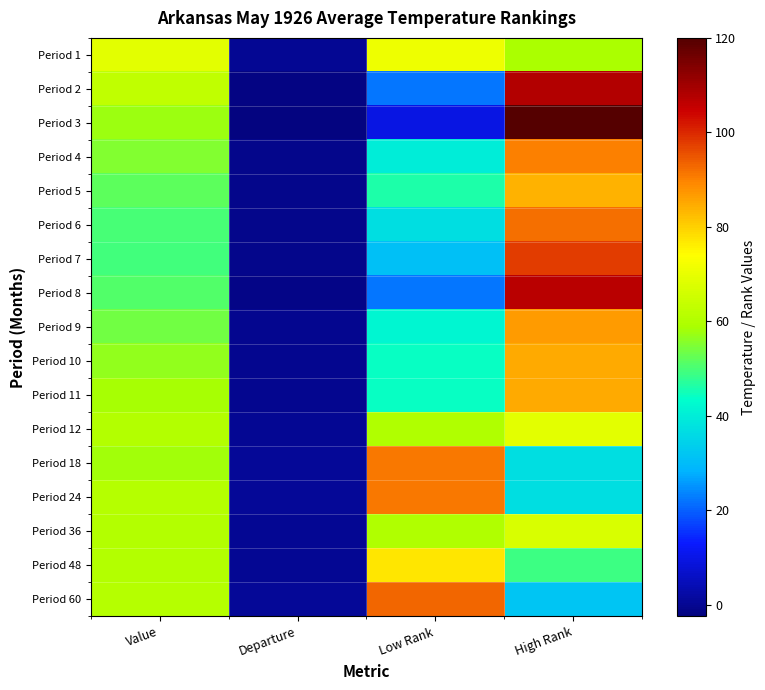

Reading right to left, transcribe all the data shown in this chart.

Period 1: High Rank=59.0	Low Rank=71.0	Departure=0.3	Value=69.0
Period 2: High Rank=108.0	Low Rank=22.0	Departure=-1.6	Value=63.0
Period 3: High Rank=120.0	Low Rank=10.0	Departure=-2.4	Value=57.7
Period 4: High Rank=90.0	Low Rank=40.0	Departure=-0.7	Value=55.2
Period 5: High Rank=84.0	Low Rank=46.0	Departure=-0.6	Value=52.0
Period 6: High Rank=92.0	Low Rank=37.0	Departure=-0.8	Value=49.9
Period 7: High Rank=98.0	Low Rank=31.0	Departure=-0.9	Value=49.7
Period 8: High Rank=107.0	Low Rank=22.0	Departure=-1.3	Value=50.7
Period 9: High Rank=87.0	Low Rank=42.0	Departure=-0.4	Value=53.9
Period 10: High Rank=85.0	Low Rank=44.0	Departure=-0.3	Value=56.5
Period 11: High Rank=85.0	Low Rank=44.0	Departure=-0.3	Value=58.7
Period 12: High Rank=69.0	Low Rank=60.0	Departure=0.2	Value=60.6
Period 18: High Rank=37.0	Low Rank=91.0	Departure=0.7	Value=57.9
Period 24: High Rank=37.0	Low Rank=91.0	Departure=0.6	Value=61.0
Period 36: High Rank=67.0	Low Rank=60.0	Departure=0.1	Value=60.5
Period 48: High Rank=49.0	Low Rank=77.0	Departure=0.3	Value=60.7
Period 60: High Rank=32.0	Low Rank=93.0	Departure=0.6	Value=61.0